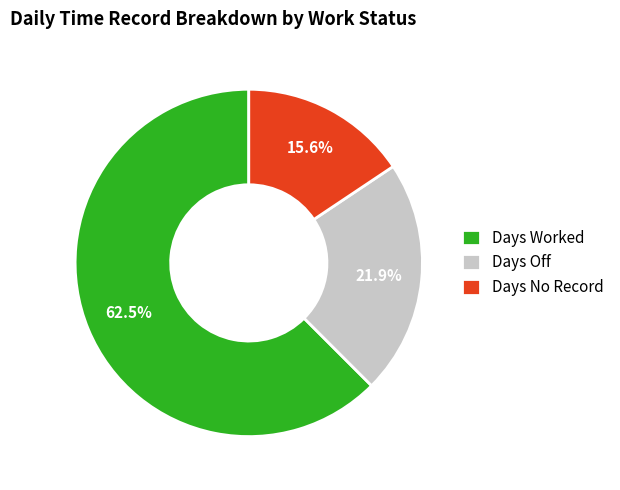

Rank the categories by value from highest to lowest.

Days Worked, Days Off, Days No Record